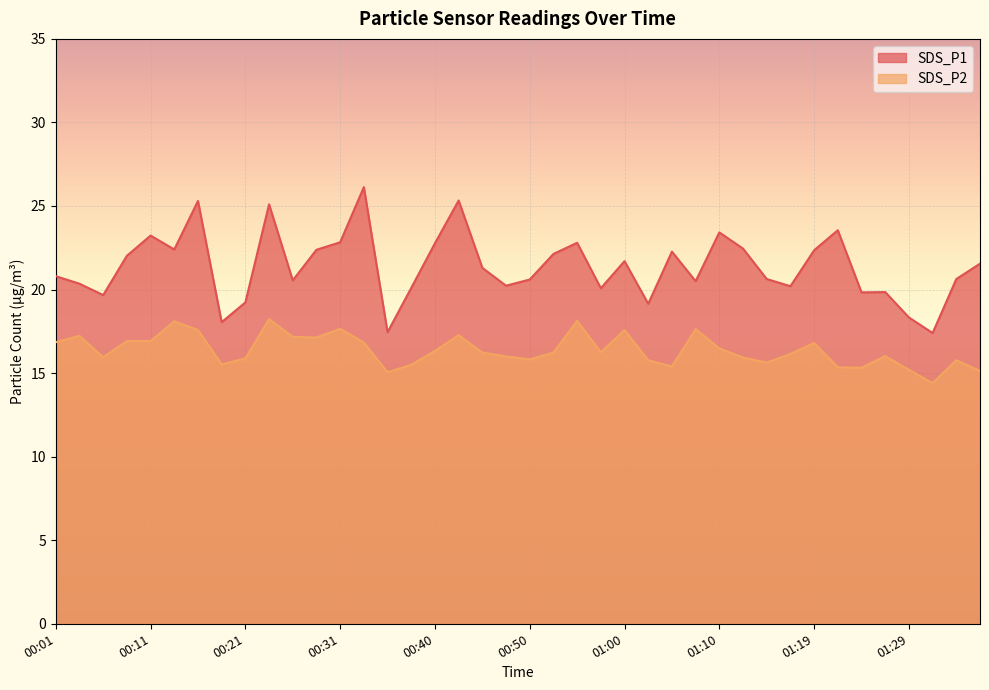

What is the label of the 4th point from the left?

00:09